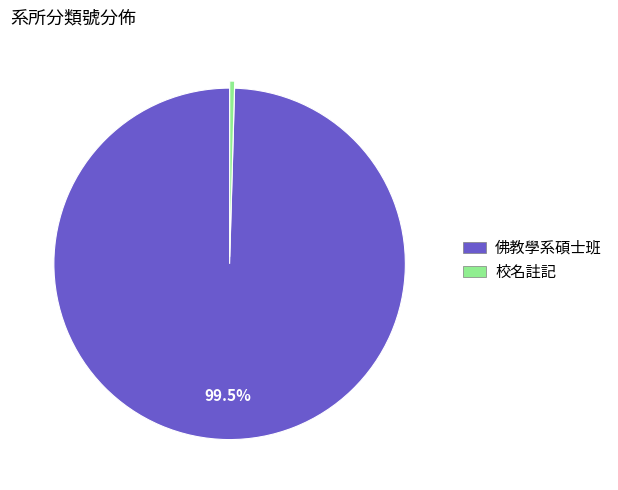

To the nearest percent, what is the difference between the largest and smallest slice percentages?

100%